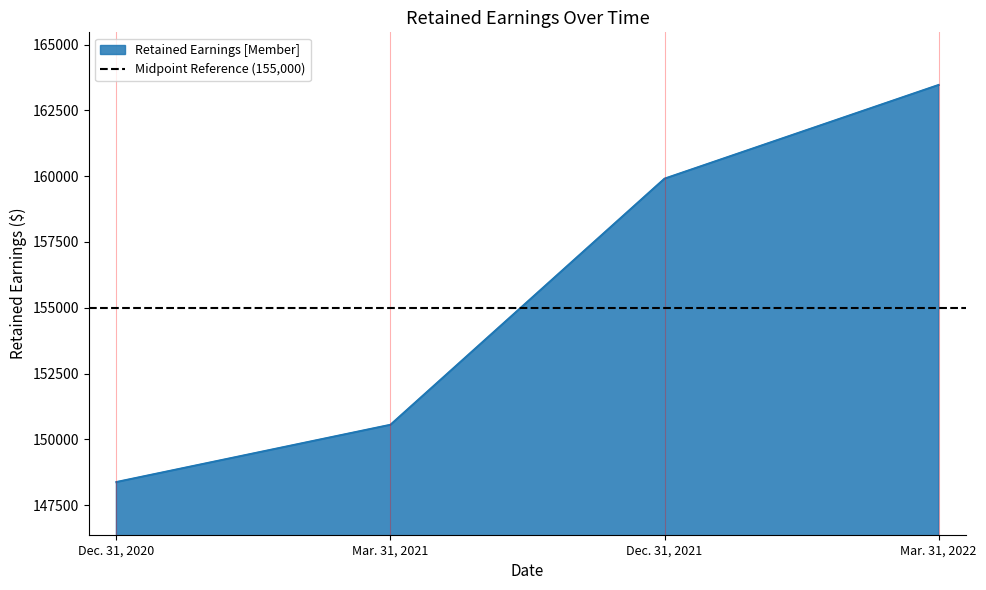

Reading left to right, list all the values displayed in this chart.

Dec. 31, 2020=148381	Mar. 31, 2021=150556	Dec. 31, 2021=159904	Mar. 31, 2022=163463